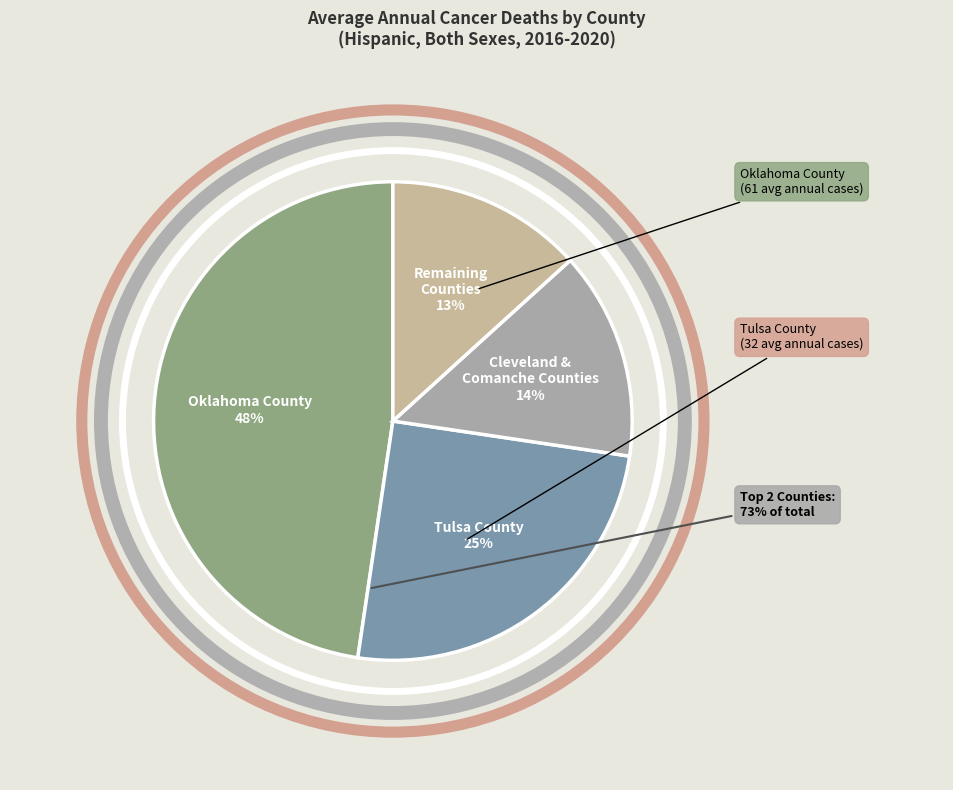

Is there a majority slice in this chart?

No